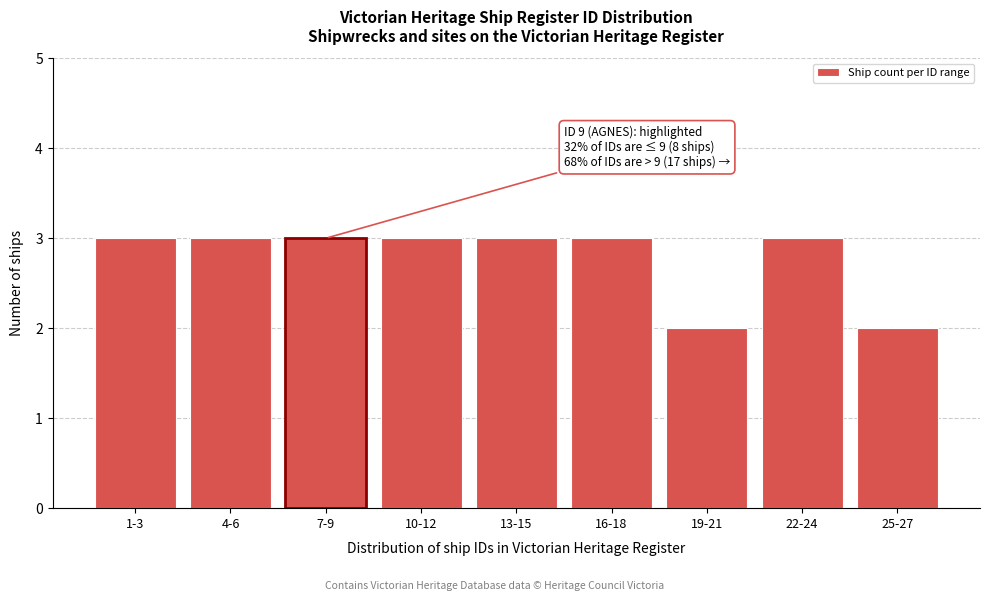

Reading left to right, what are all the values shown in this chart?

3	3	3	3	3	3	2	3	2